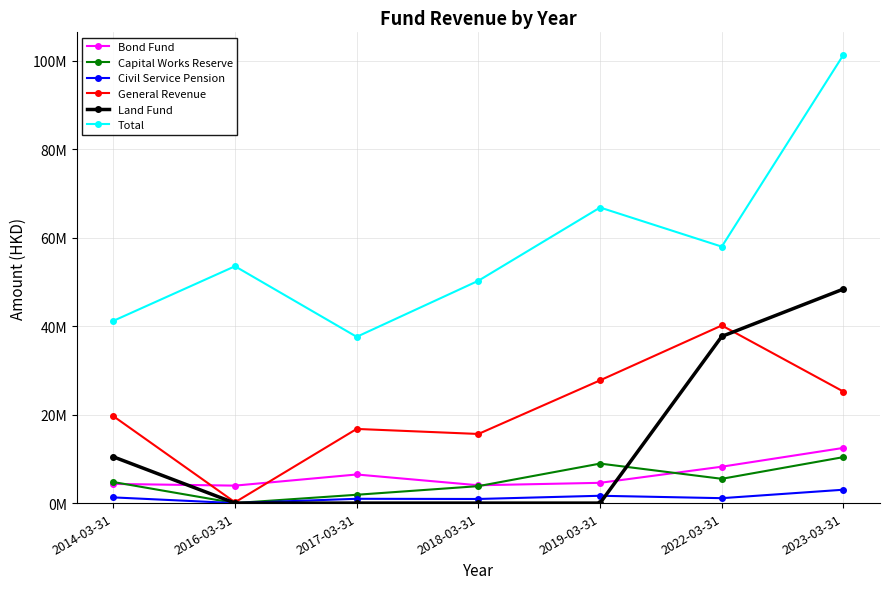

Which series changed the most between 2017-03-31 and 2023-03-31?

Total